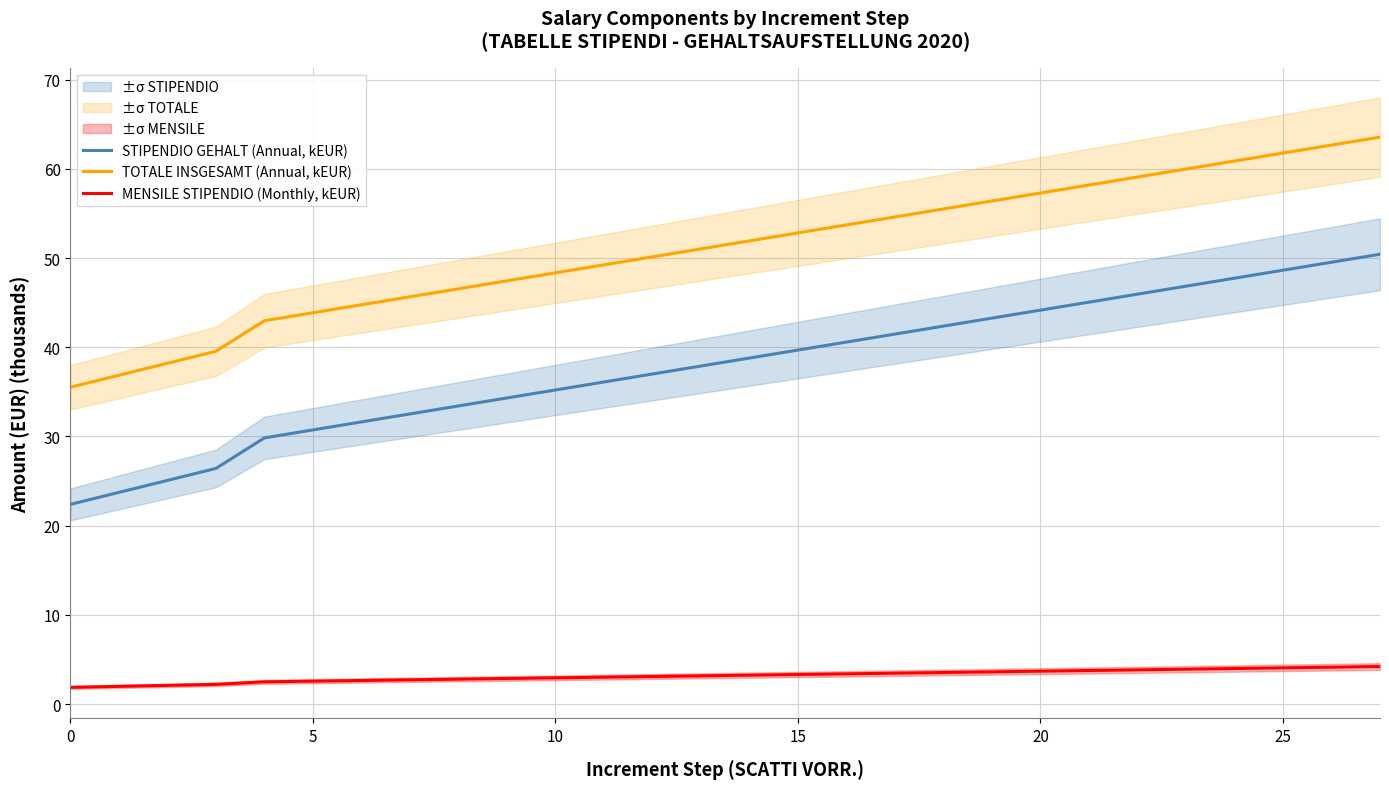

Which has a higher value, 10 or 27?

27